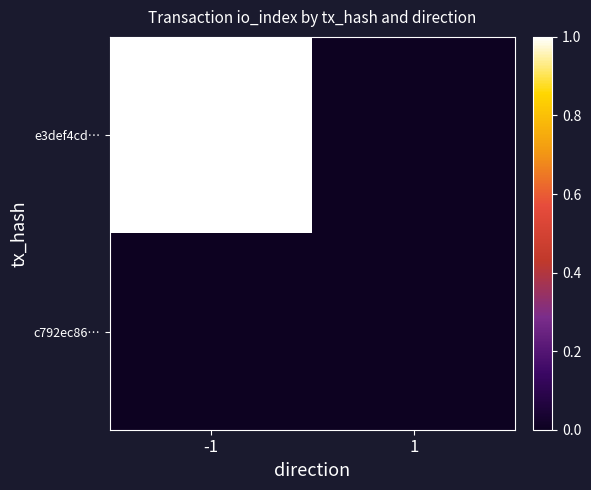

Which label corresponds to the smallest value in the chart?

1